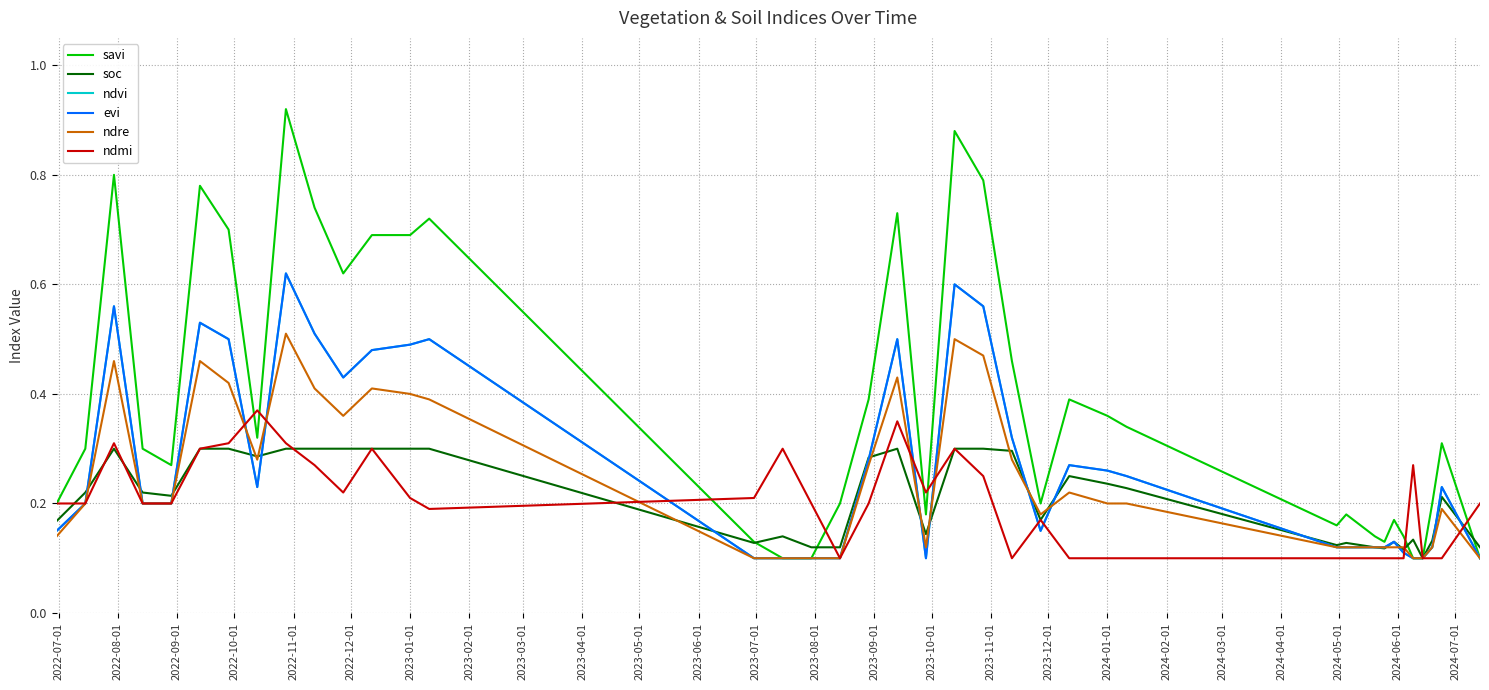

Does the chart display data point markers on the line(s)?

No